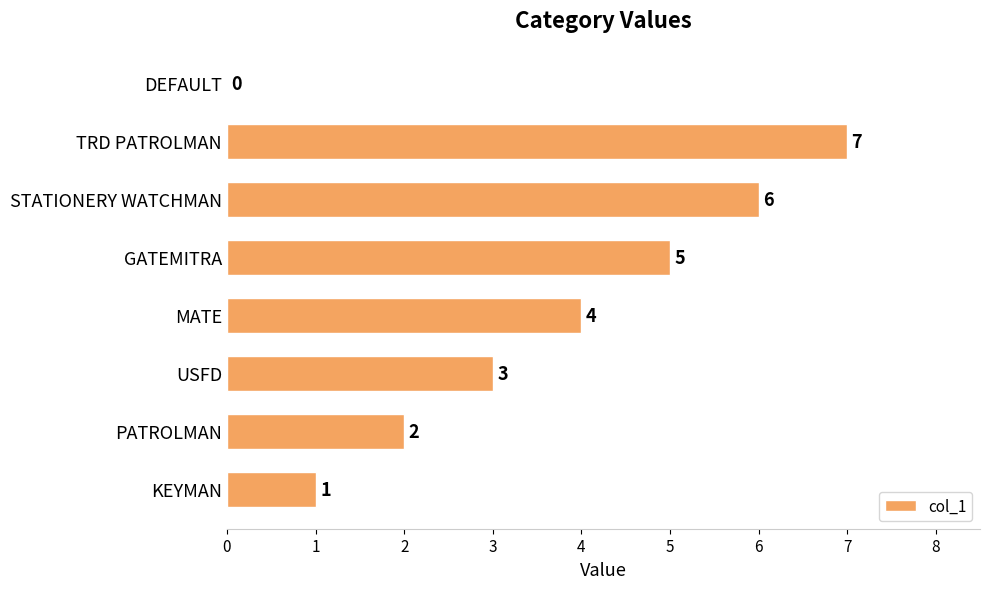

Where is the data nearest to the value 3?

USFD